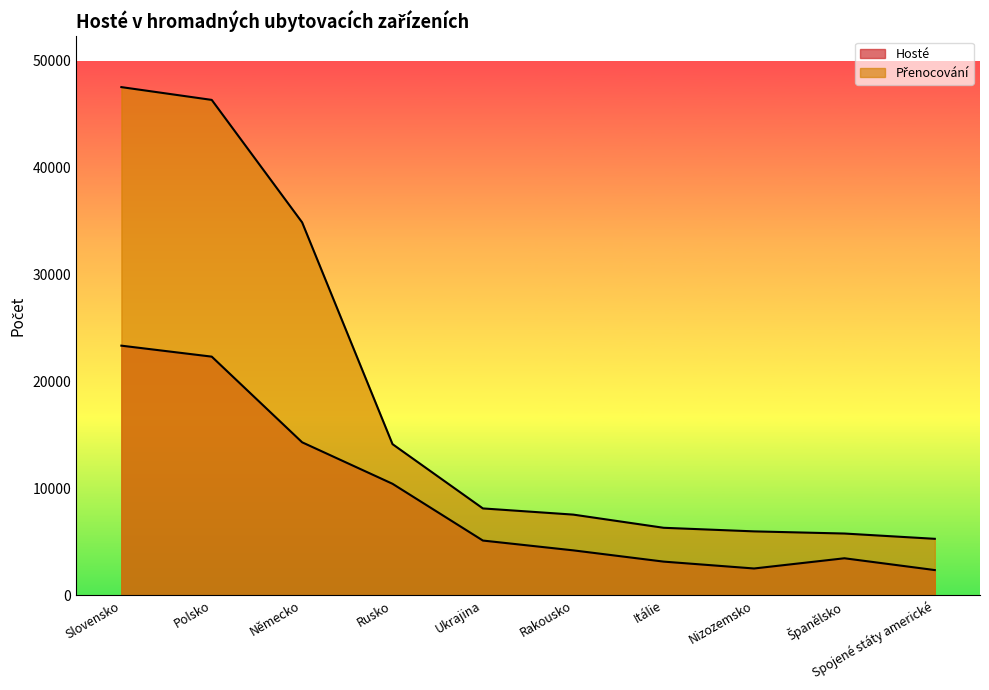

Rank the series at Slovensko from lowest to highest value.

Hosté, Přenocování